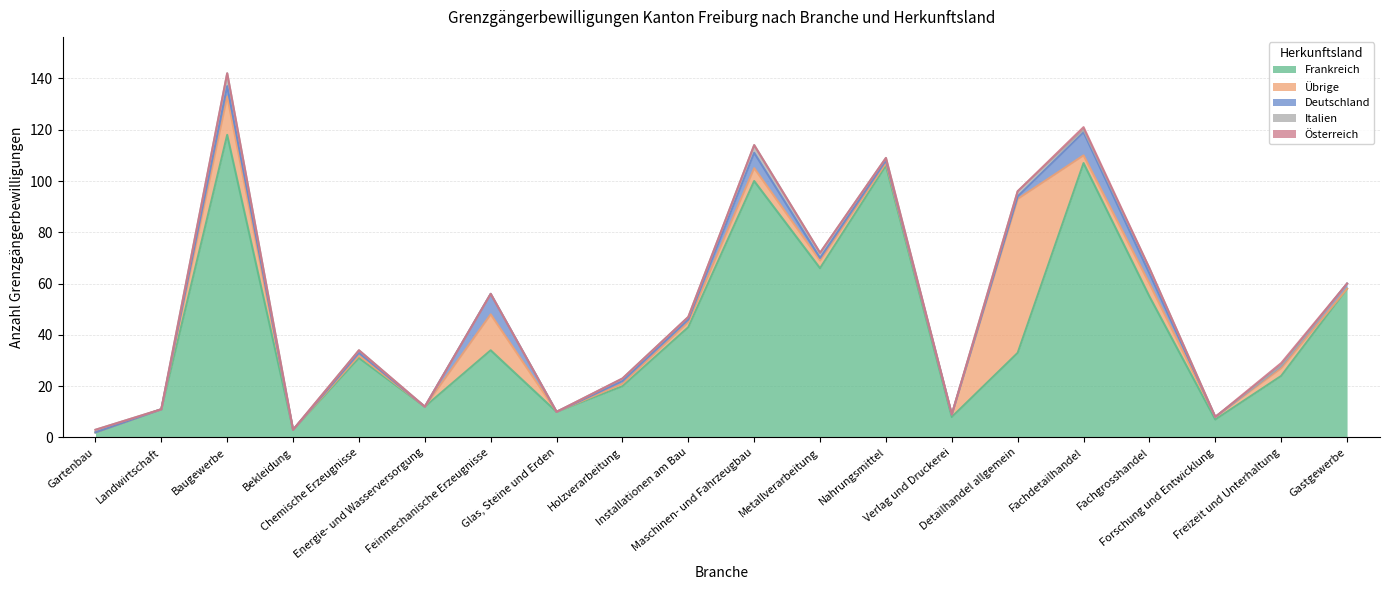

How many values in Übrige are above zero?

14